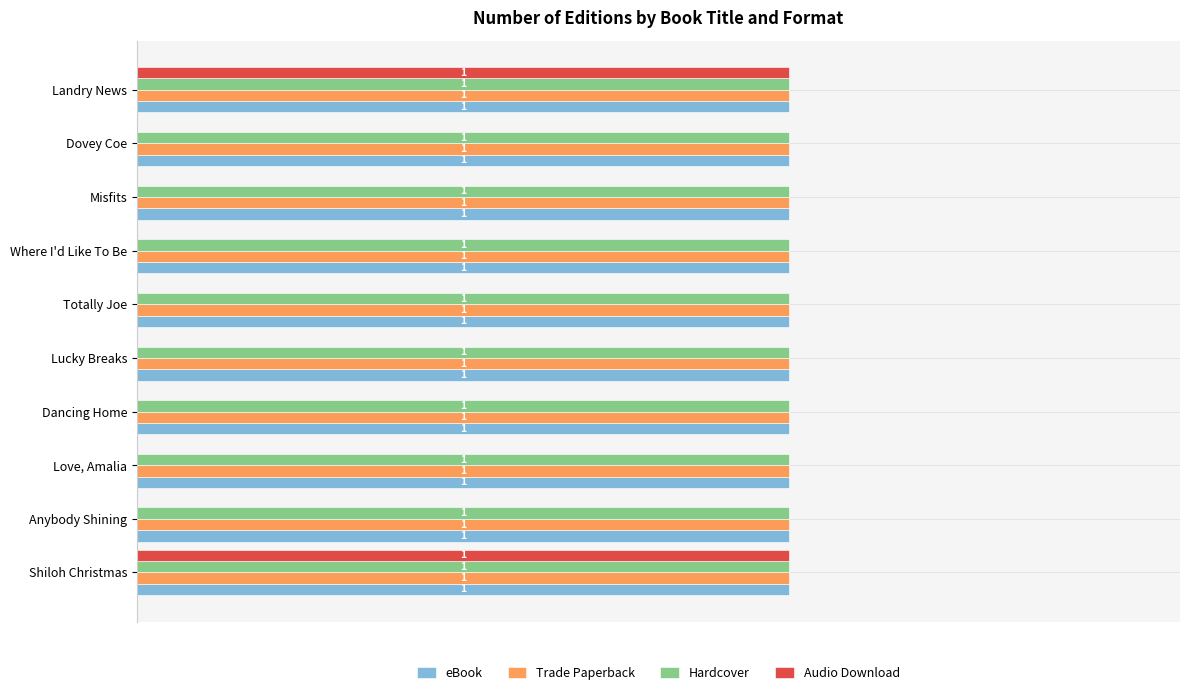

What are all the series names shown in the legend?

eBook, Trade Paperback, Hardcover, Audio Download